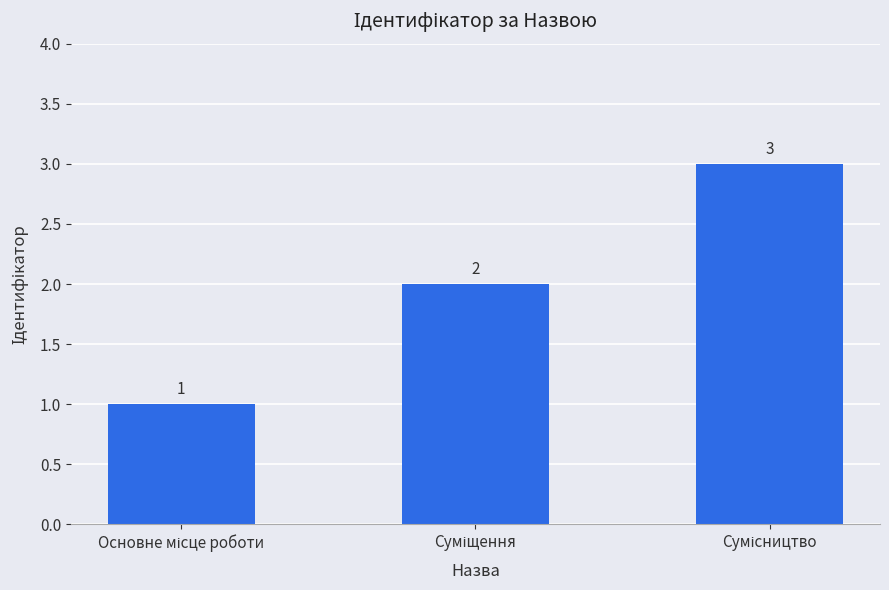

What is the value of the 3rd bar from the left?

3